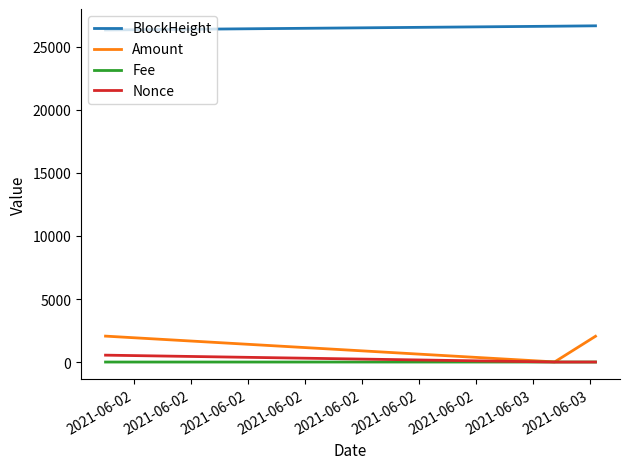

Which series has the largest total across all categories?

BlockHeight